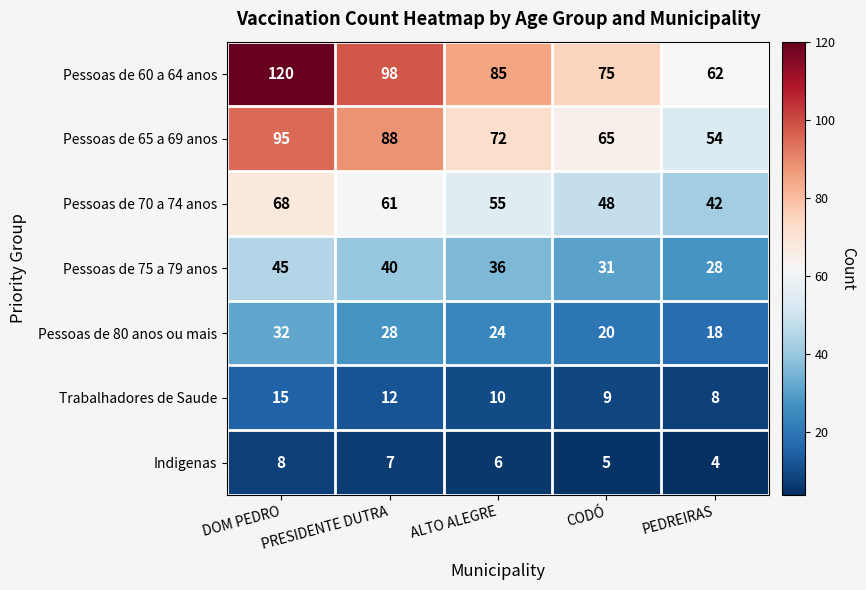

At which category does the chart reach its minimum across all series?

PEDREIRAS